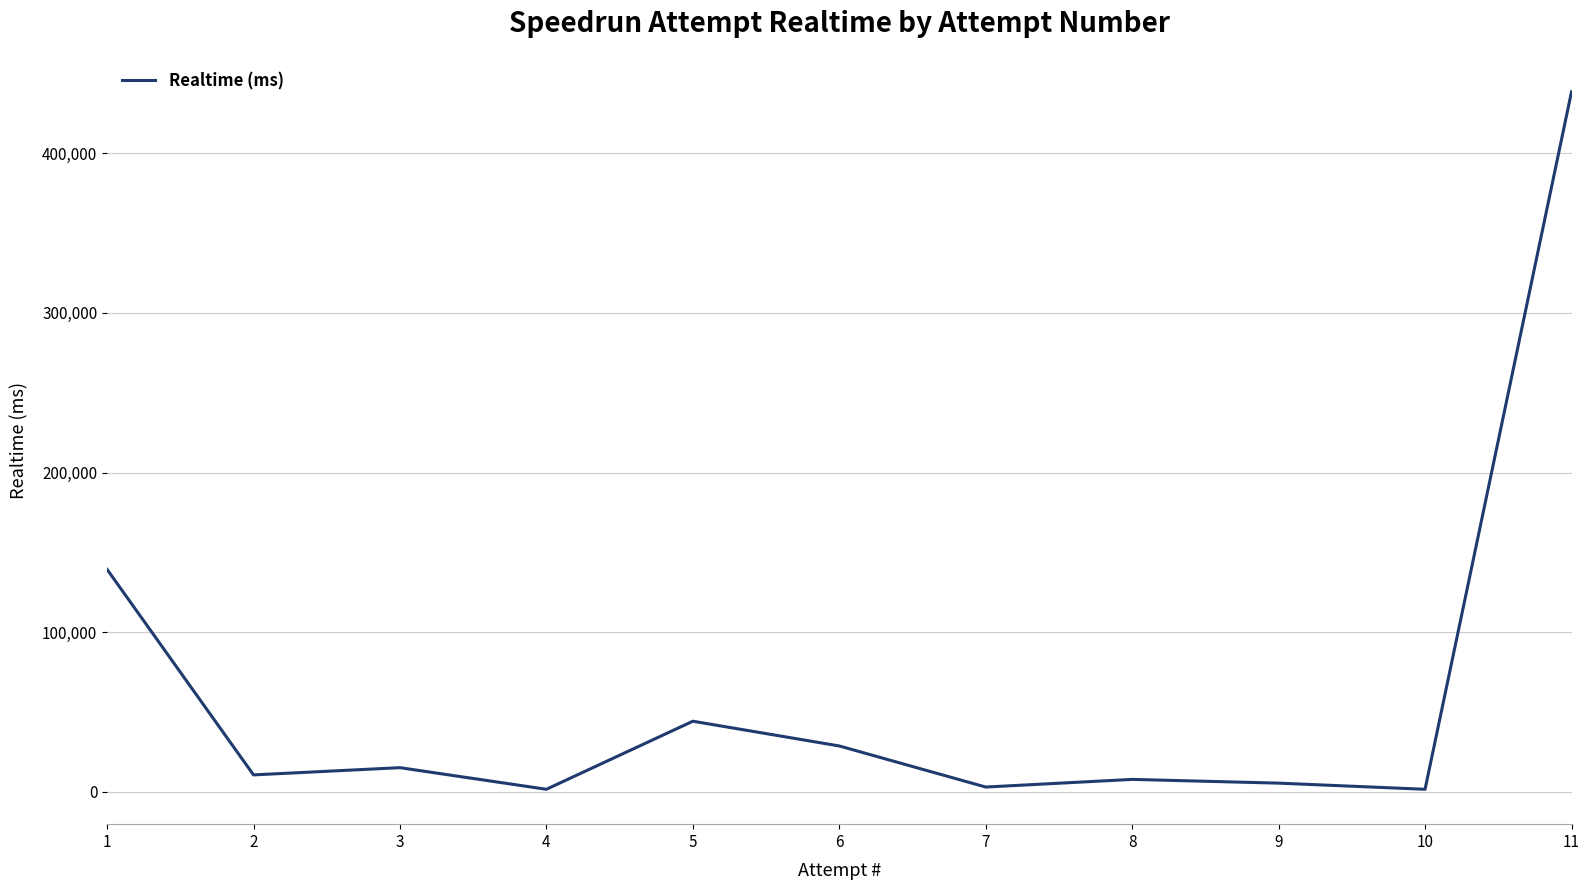

What is the sum of all values?

696228